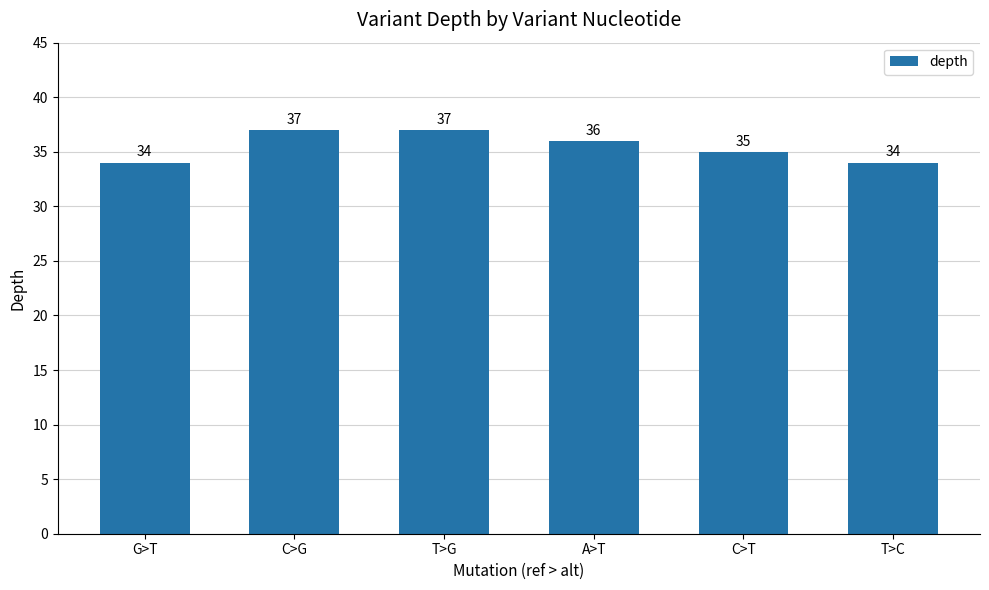

Reading left to right, list all the values displayed in this chart.

G>T=34	C>G=37	T>G=37	A>T=36	C>T=35	T>C=34